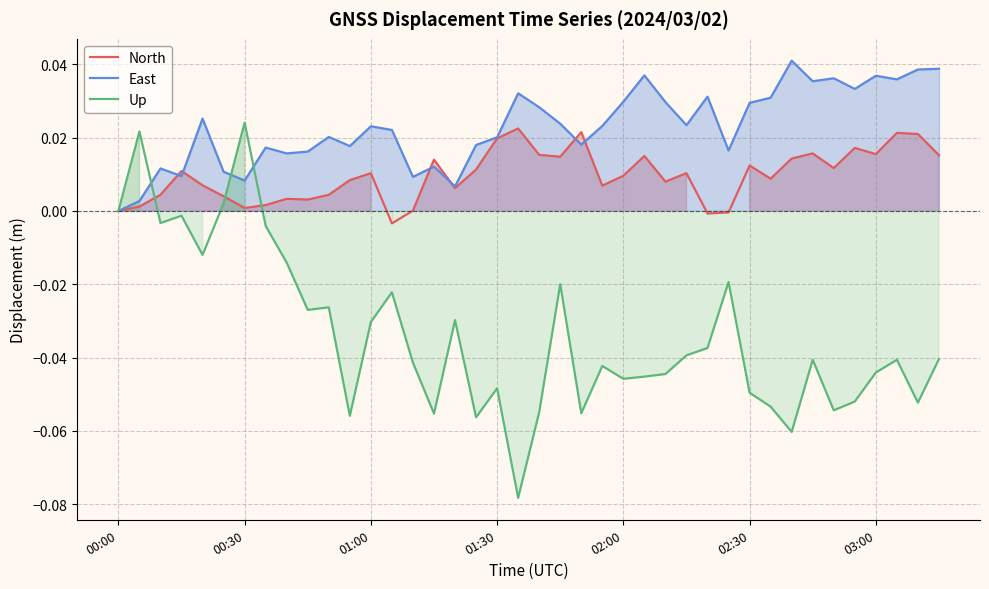

What is the sum of all East values?

0.9